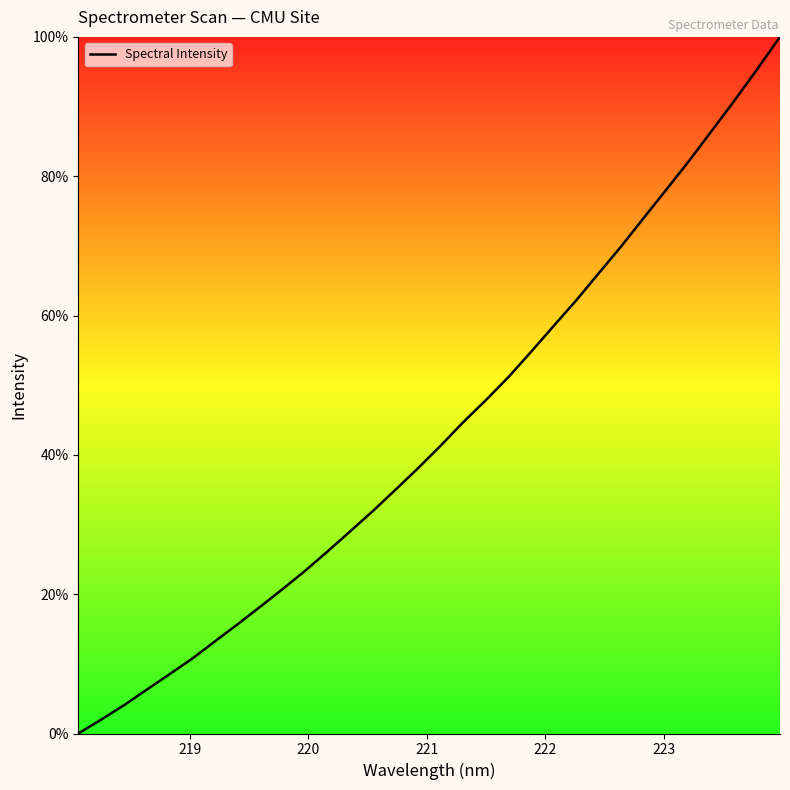

What is the difference between the second highest and minimum values?

95.4